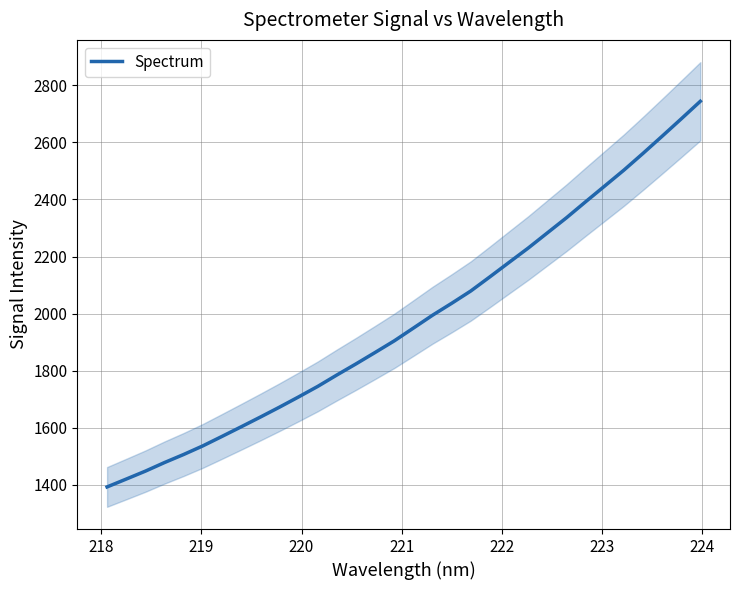

What is the highest value of the Spectrum series?

2744.1